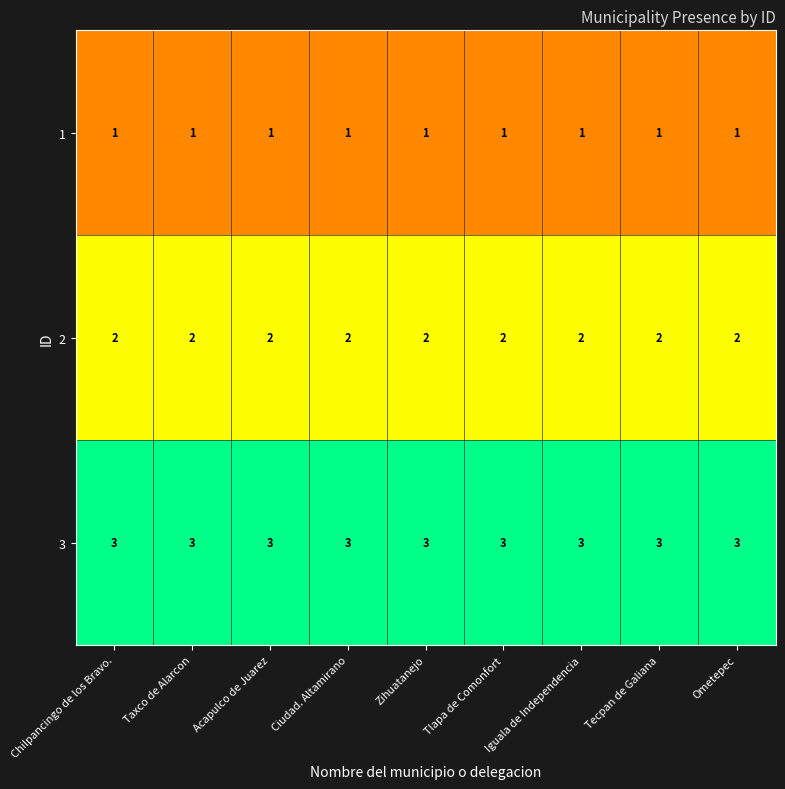

What is the spread (max minus min) of values at Ciudad. Altamirano?

2